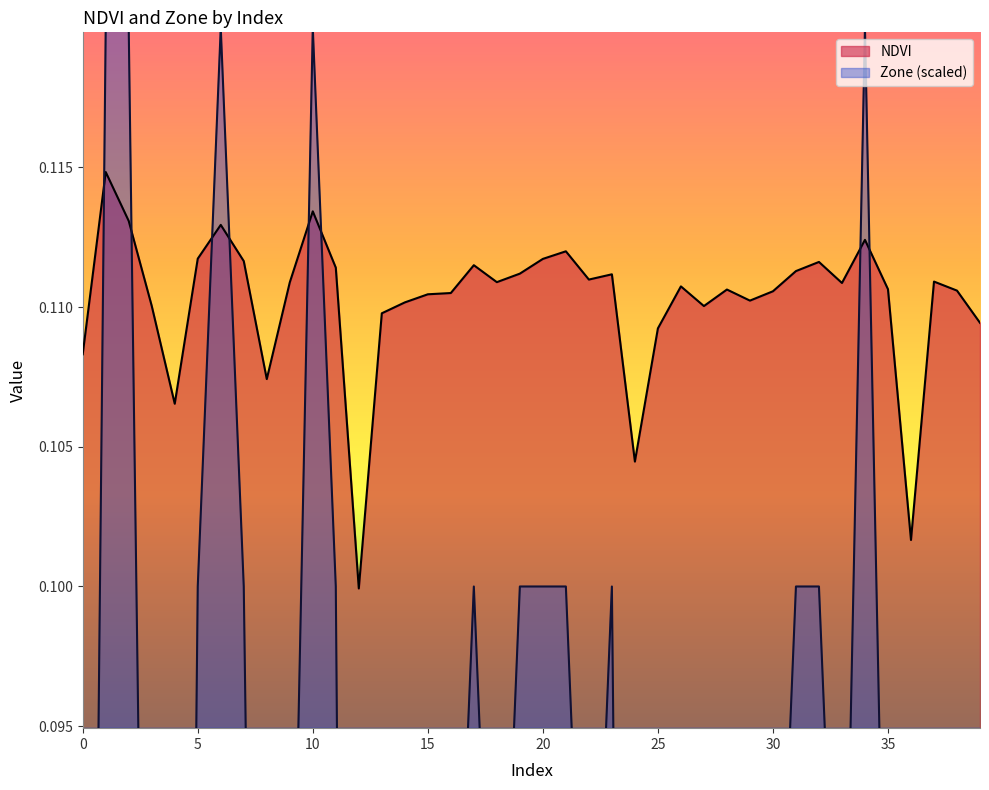

Is the value of Zone at 19 greater than the value of NDVI at 13?

No